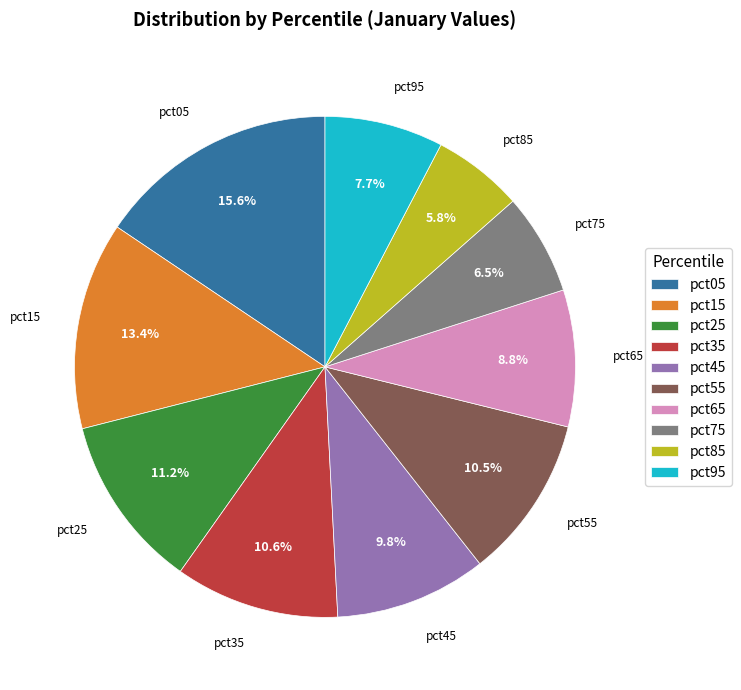

True or false: pct85 accounts for 6% of the total.

True